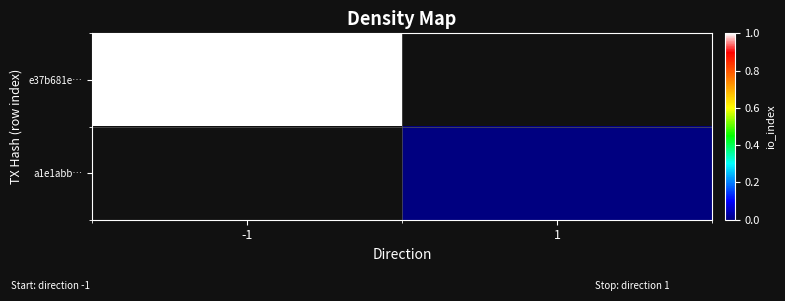

Which series has the widest spread of values?

e37b681e…